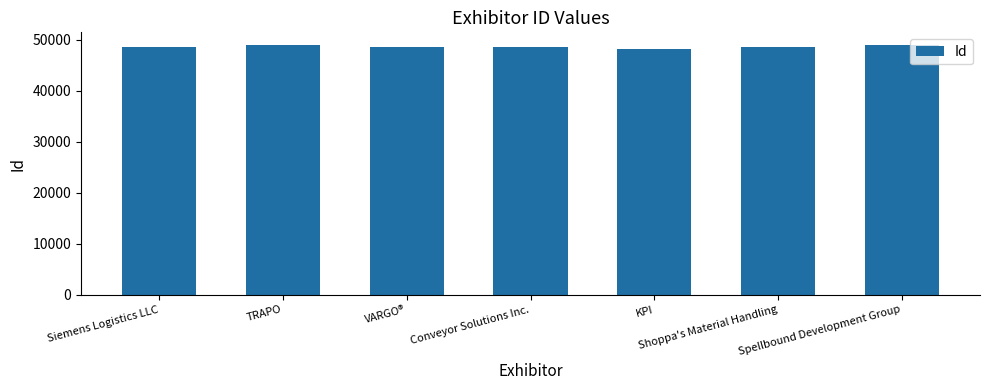

What is the sum of all values?

340294